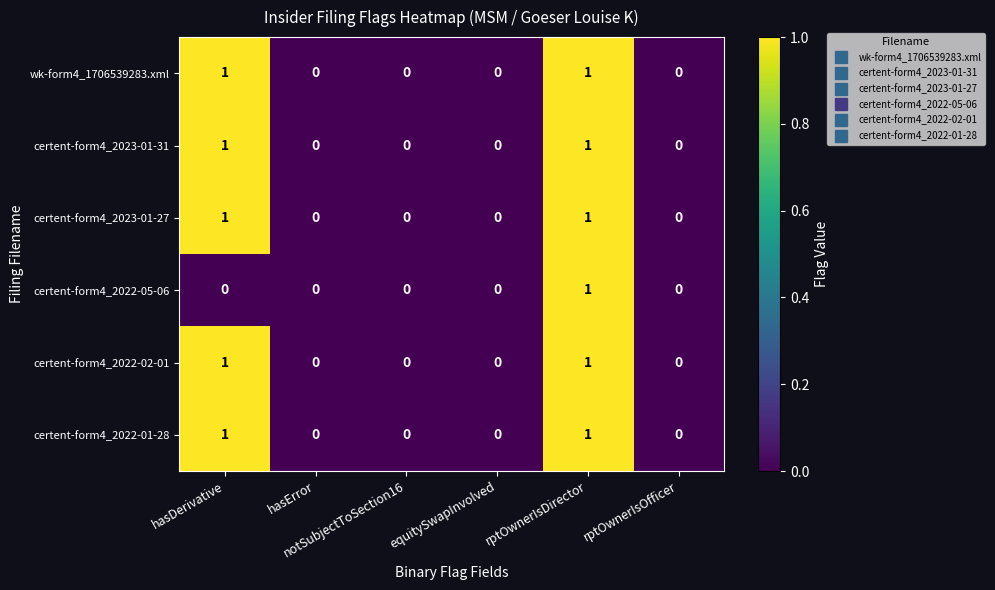

How many certent-form4_2023-01-27 values are between 0 and 1?

6